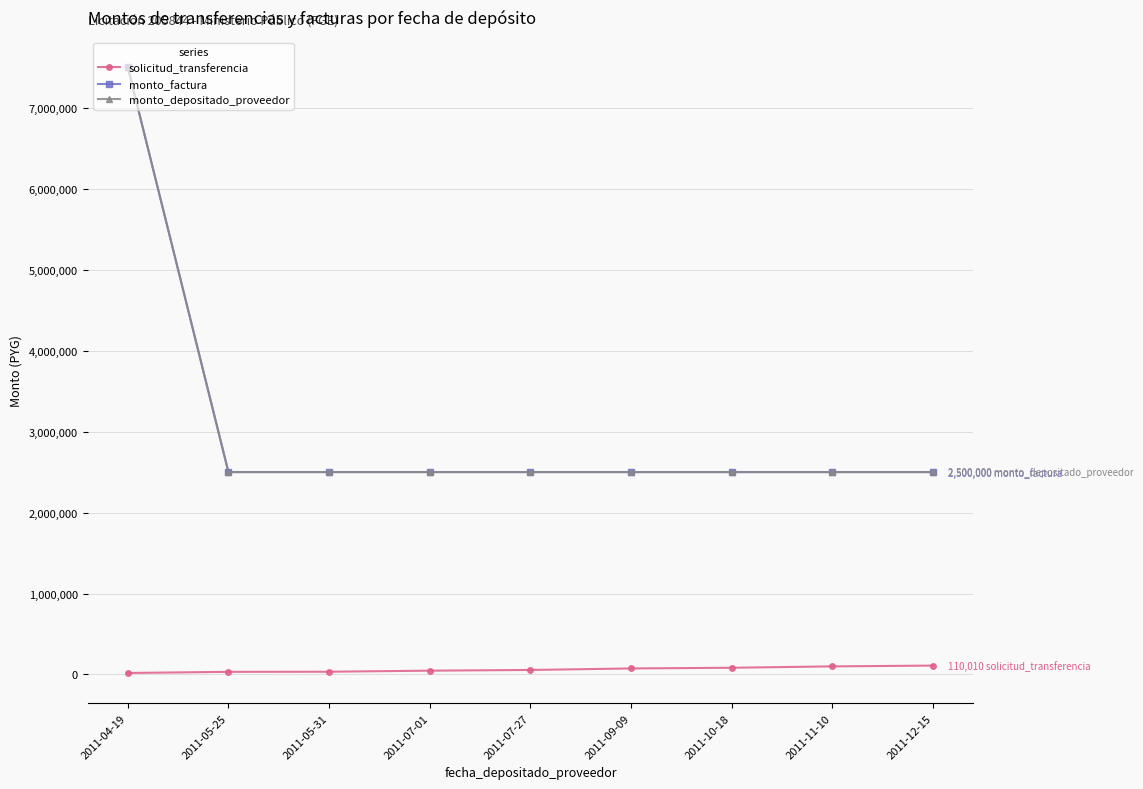

Is this an area chart (filled region under the line)?

No